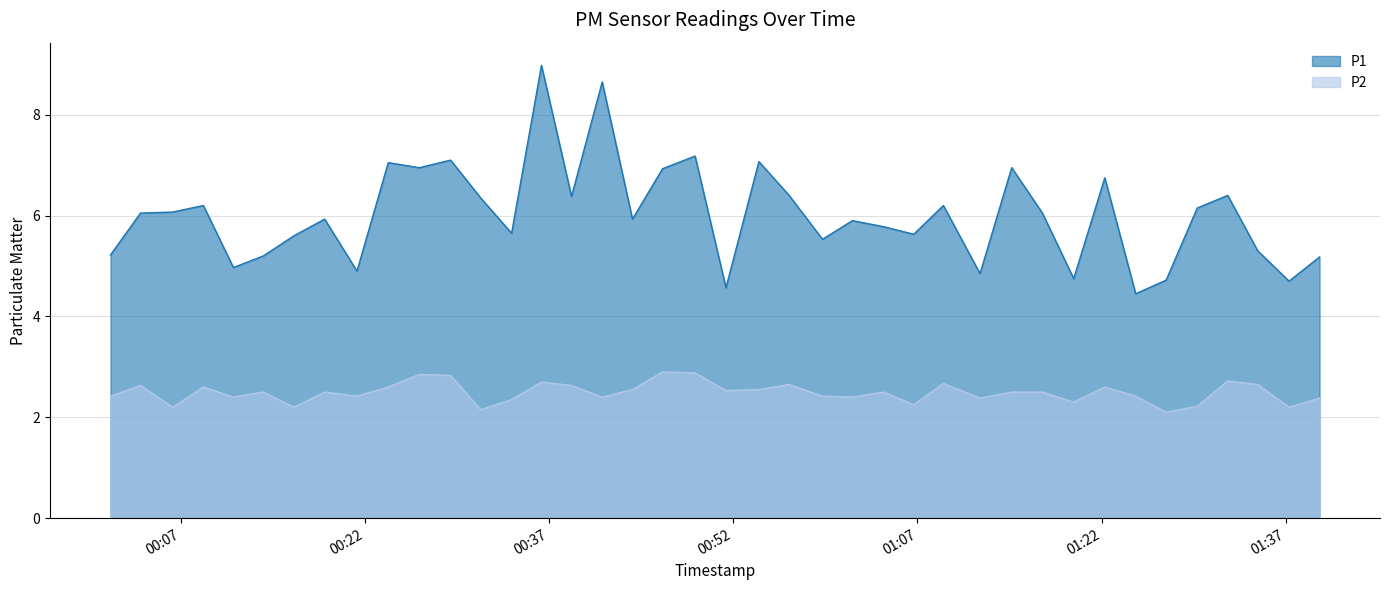

What is the approximate value of P2 at 2023-10-08T00:11:16?

2.4